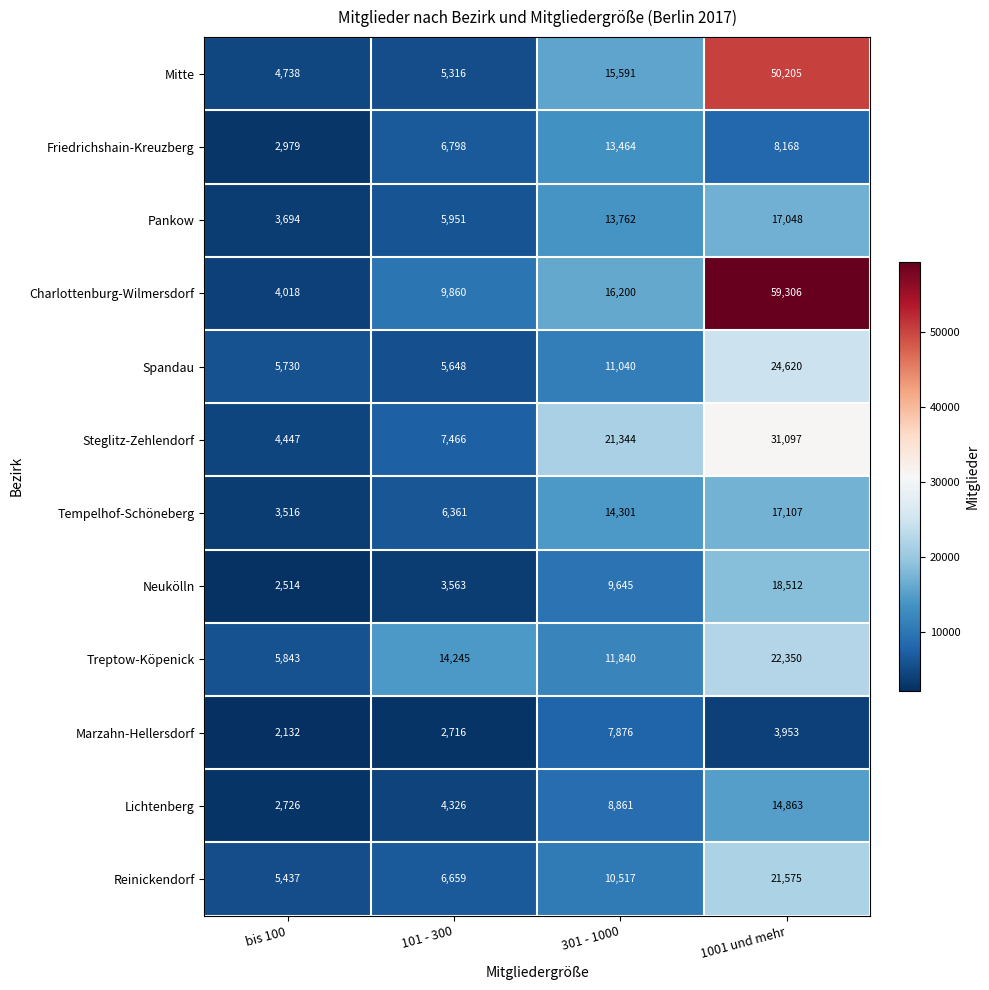

Is it true that Friedrichshain-Kreuzberg equals 6798 at 101 - 300?

True